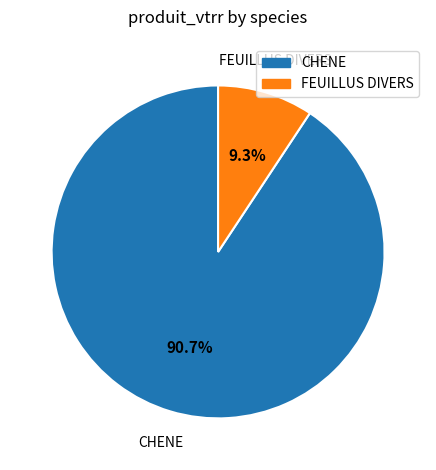

To the nearest percent, what is the difference between the largest and smallest slice percentages?

81%